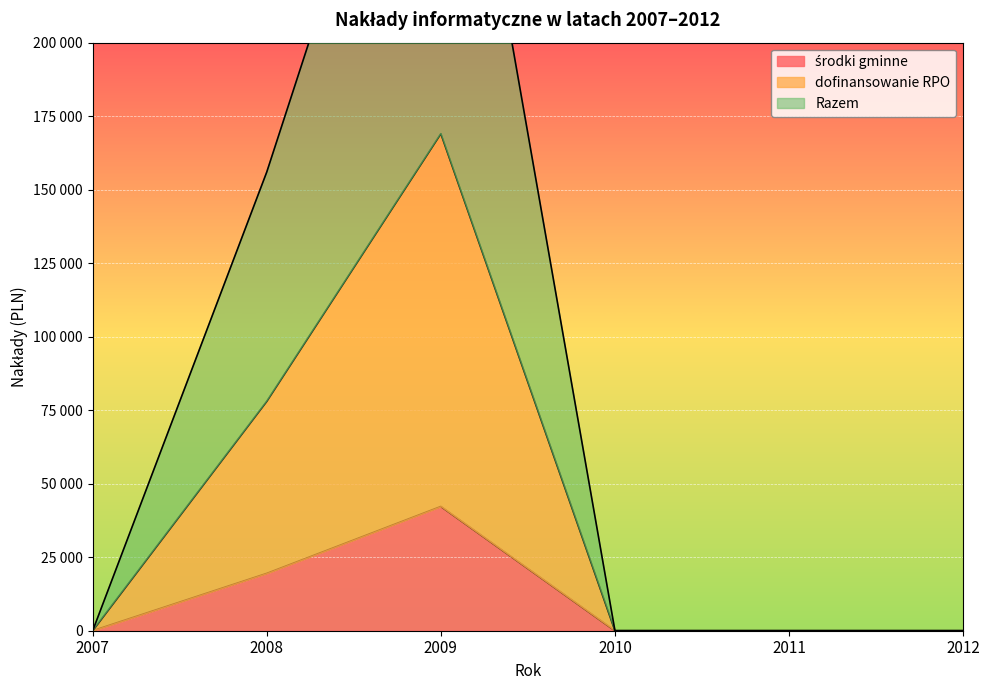

Between 2007 and 2011, which series saw the biggest shift?

środki gminne